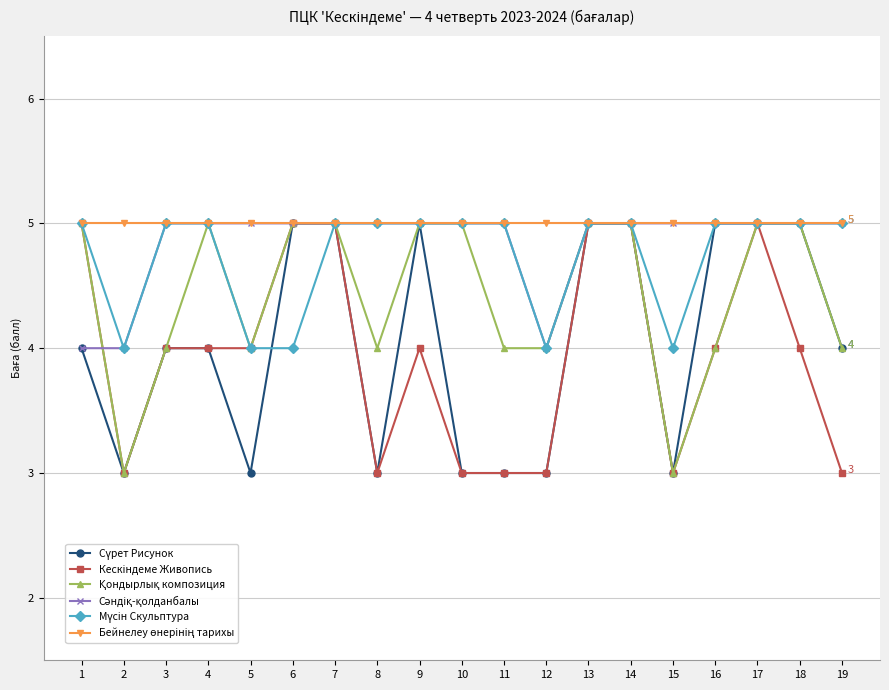

What is the maximum value shown in the chart?

5